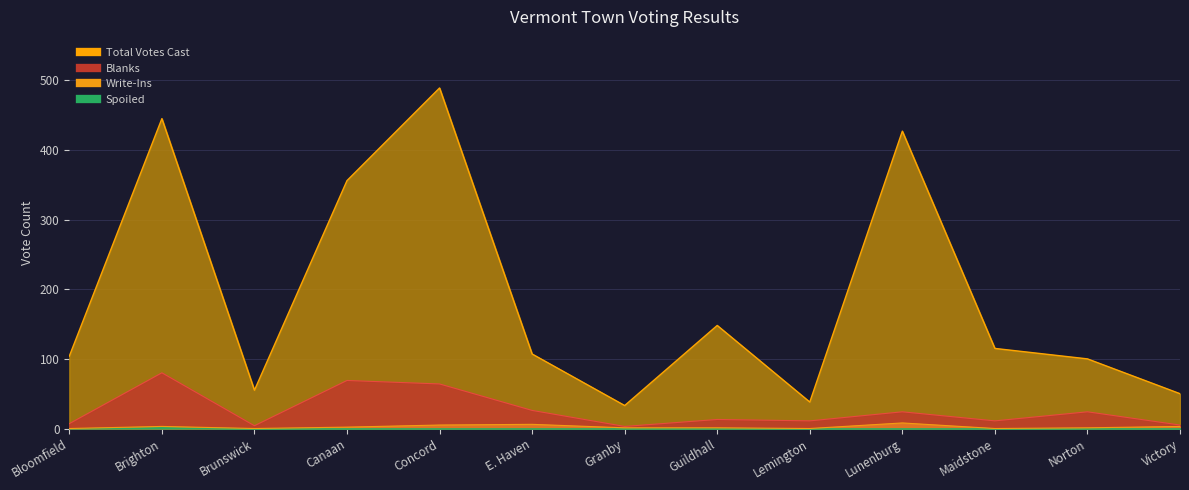

Is it true that Total Votes Cast equals 55 at Brunswick?

True